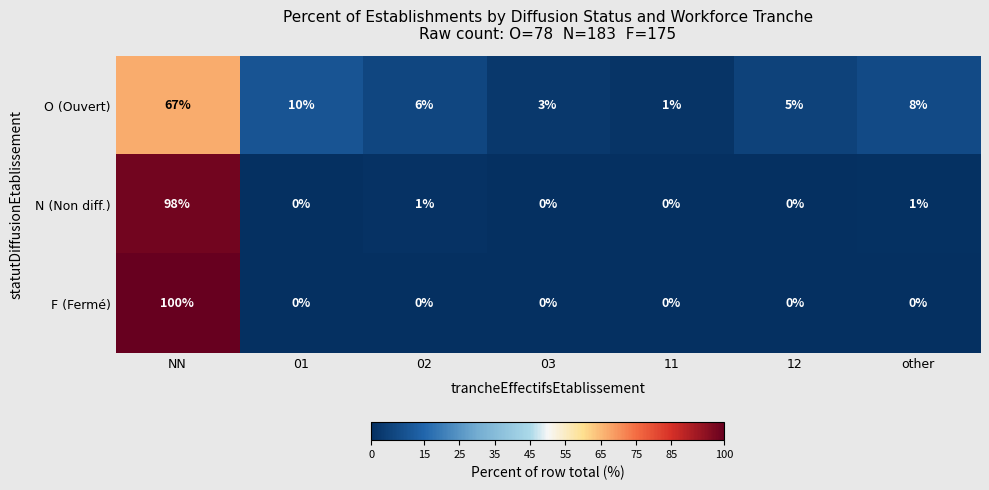

Which series has the widest spread of values?

F (Fermé)